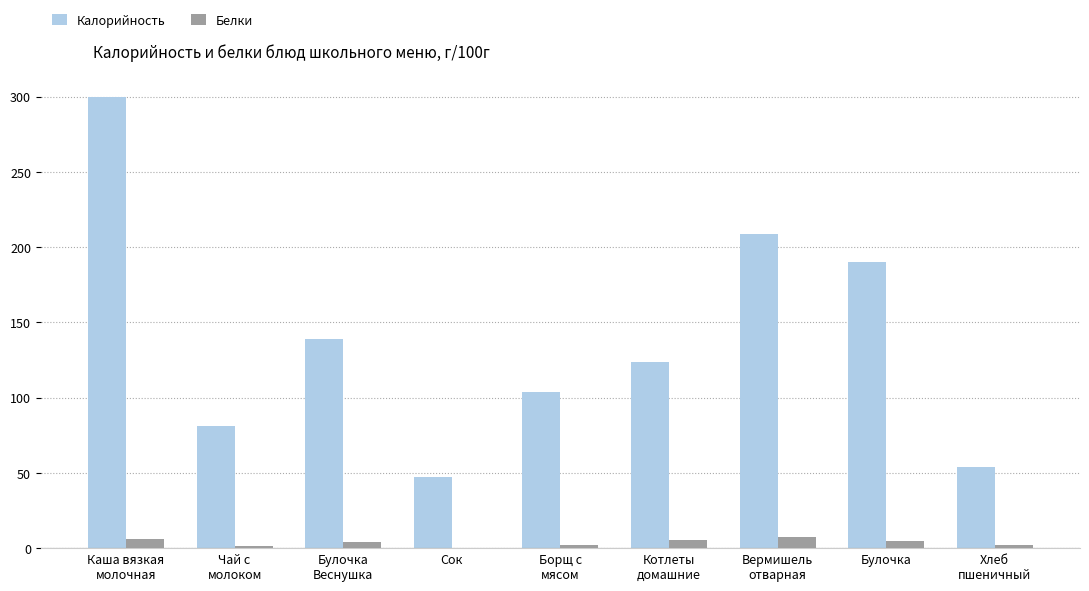

Where is Калорийность nearest to the value 173?

Булочка